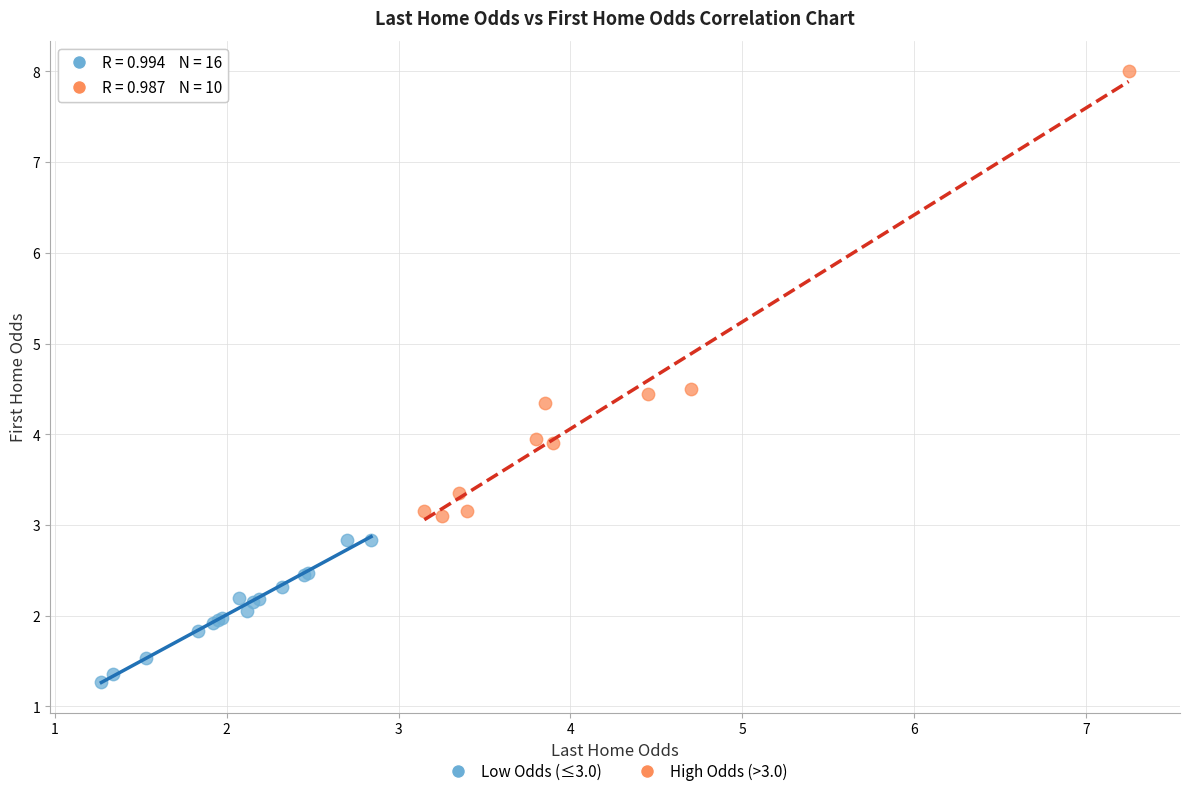

Which series contains the highest Y value?

High Odds (>3.0)